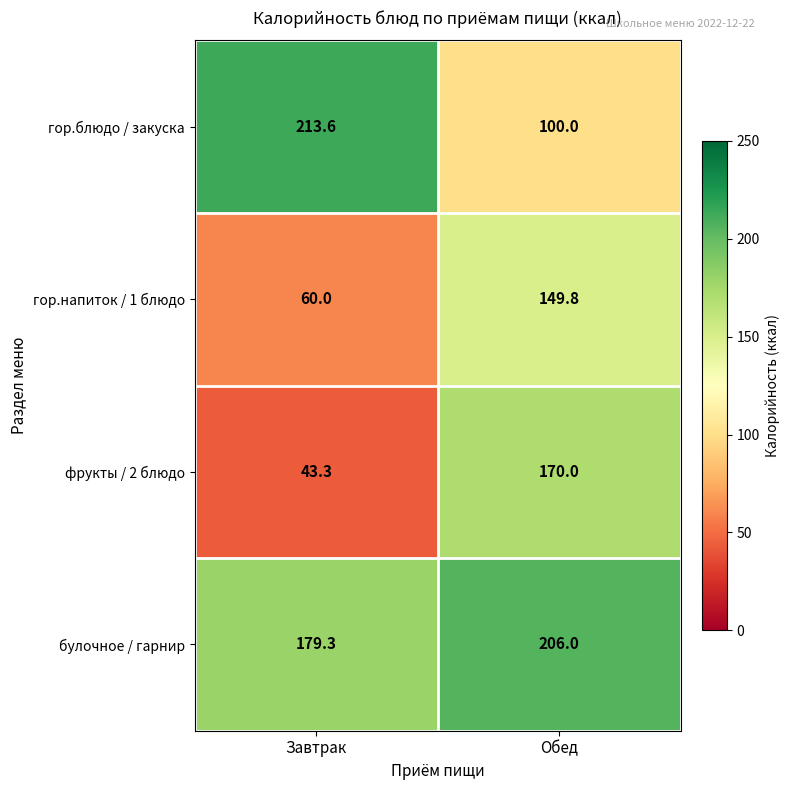

Reading left to right, transcribe all the data shown in this chart.

гор.блюдо / закуска: 213.6	100.0
гор.напиток / 1 блюдо: 60.0	149.8
фрукты / 2 блюдо: 43.3	170.0
булочное / гарнир: 179.3	206.0